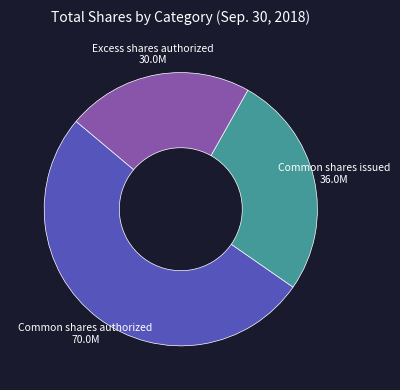

Which category has the biggest portion of the pie?

Common shares authorized